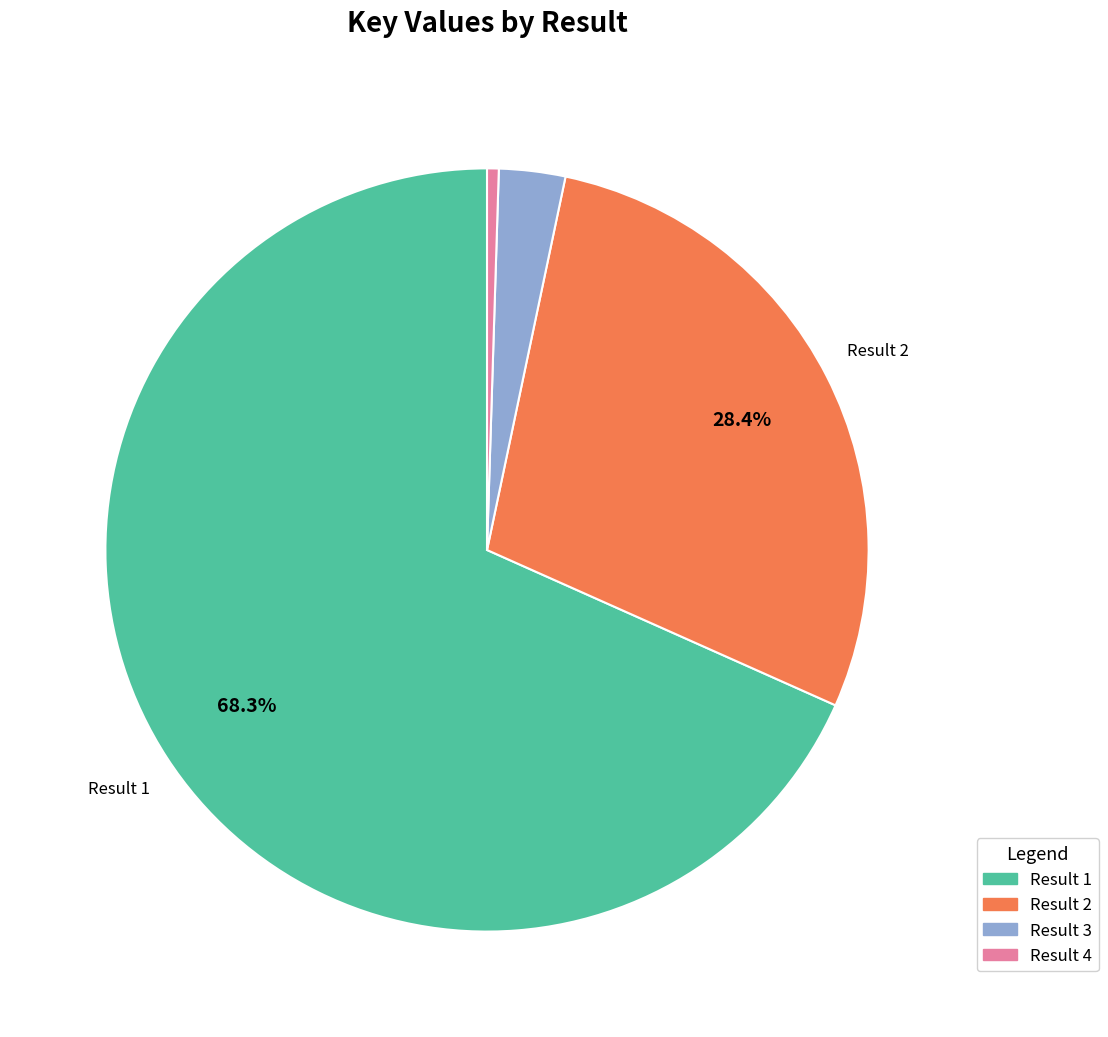

Which slice is the smallest?

Result 4